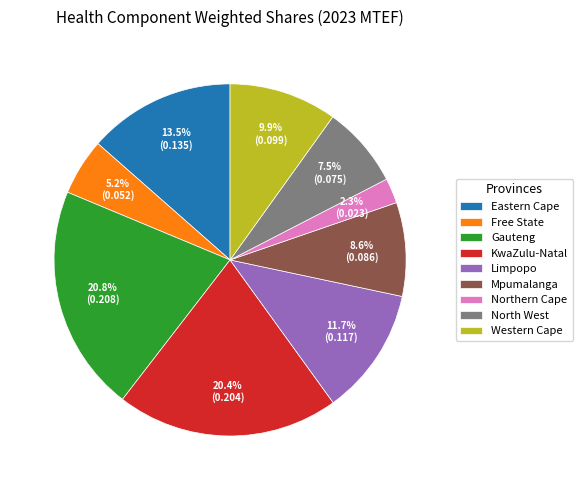

True or false: Mpumalanga accounts for 1% of the total.

False